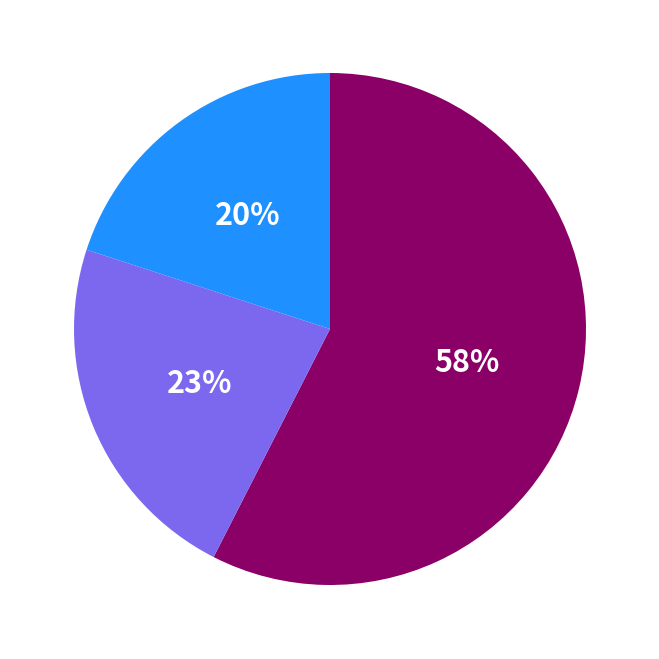

To the nearest percent, what is the average slice percentage?

33%